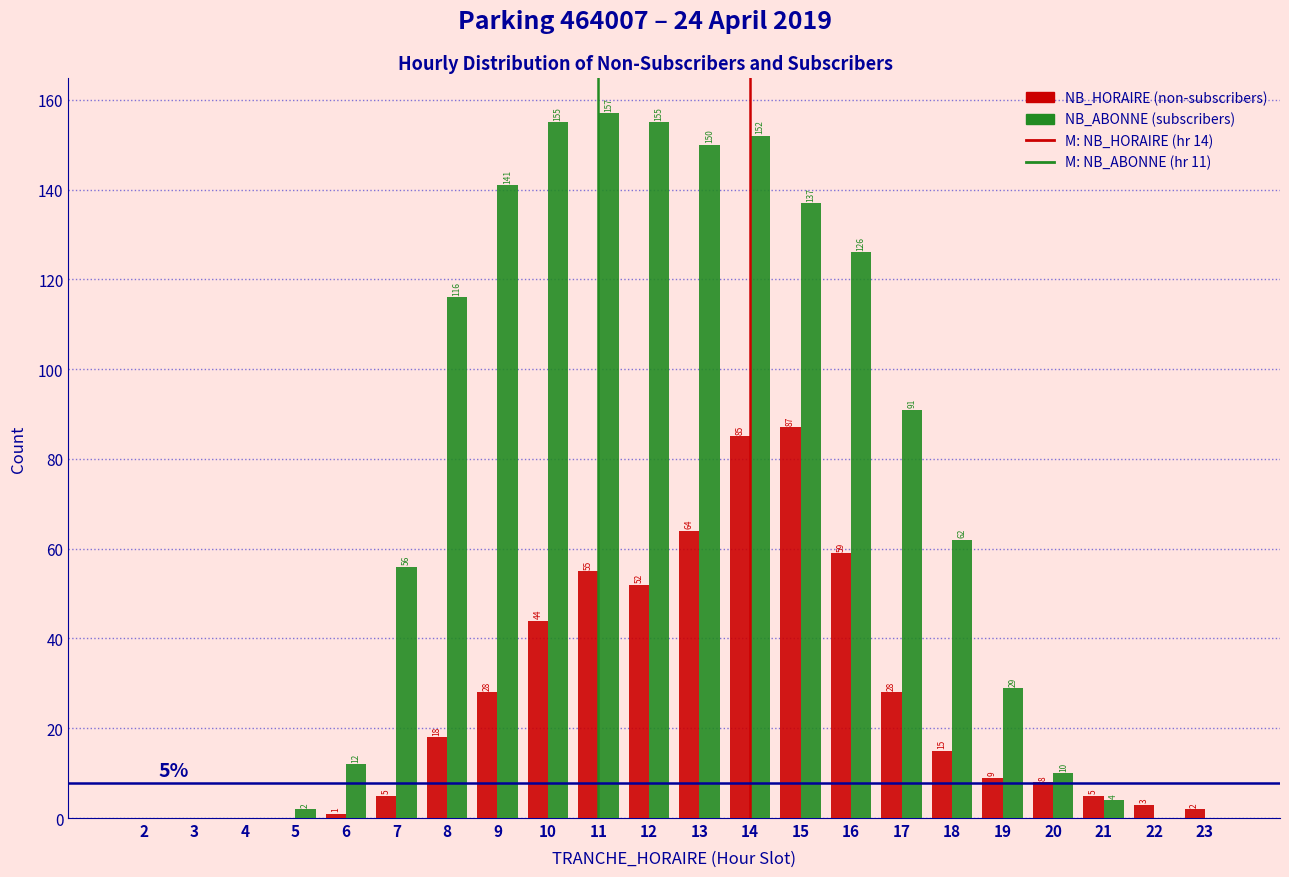

Reading right to left, list all the values displayed in this chart.

NB_HORAIRE: 23=2	22=3	21=5	20=8	19=9	18=15	17=28	16=59	15=87	14=85	13=64	12=52	11=55	10=44	9=28	8=18	7=5	6=1	5=0	4=0	3=0	2=0
NB_ABONNE: 23=0	22=0	21=4	20=10	19=29	18=62	17=91	16=126	15=137	14=152	13=150	12=155	11=157	10=155	9=141	8=116	7=56	6=12	5=2	4=0	3=0	2=0